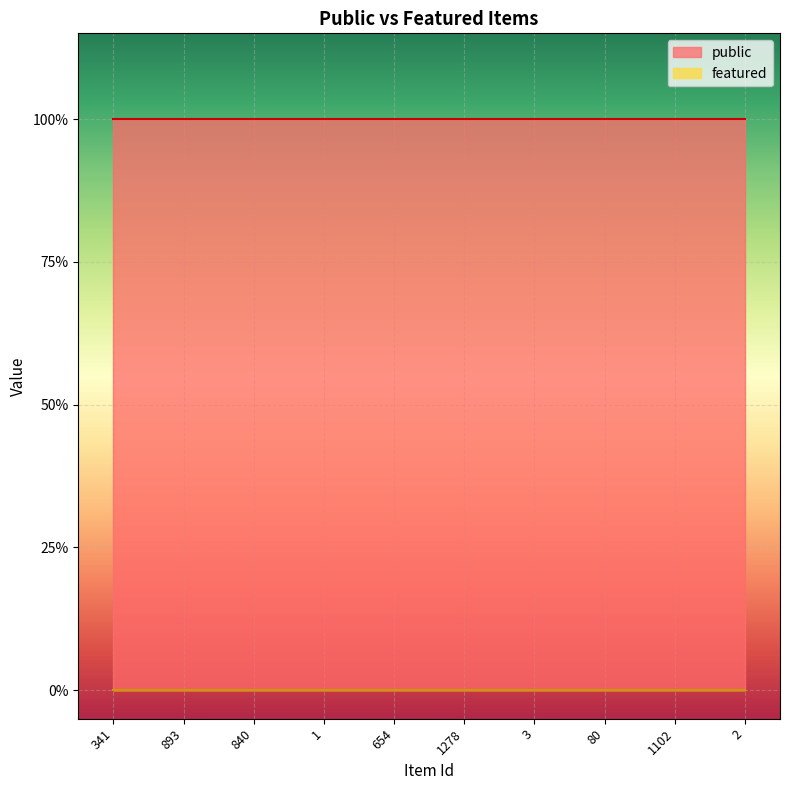

Is the value of public at 893 greater than the value of featured at 1?

Yes